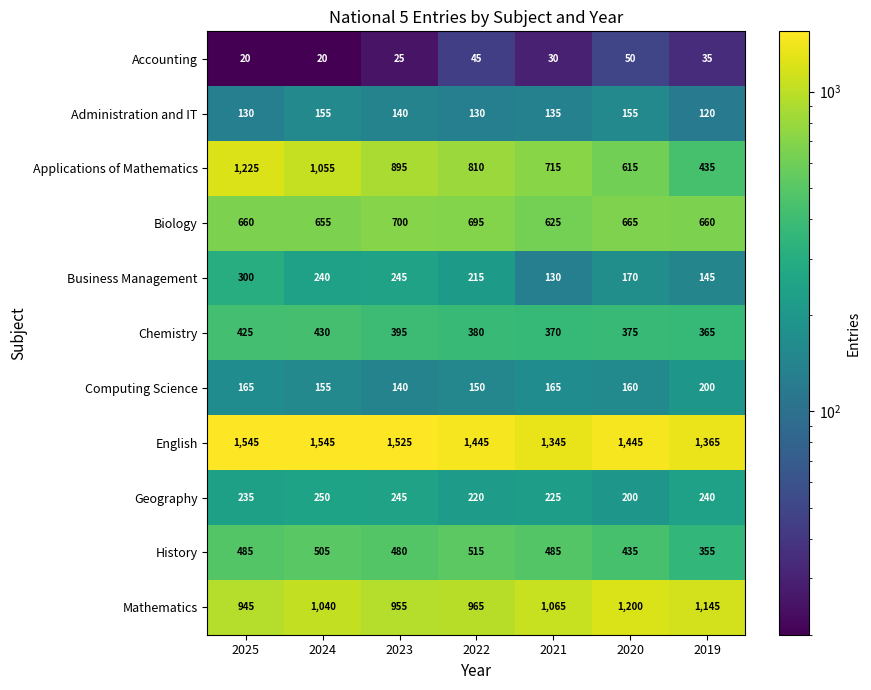

What value does the English series have at 2024, to the nearest 50?

1550